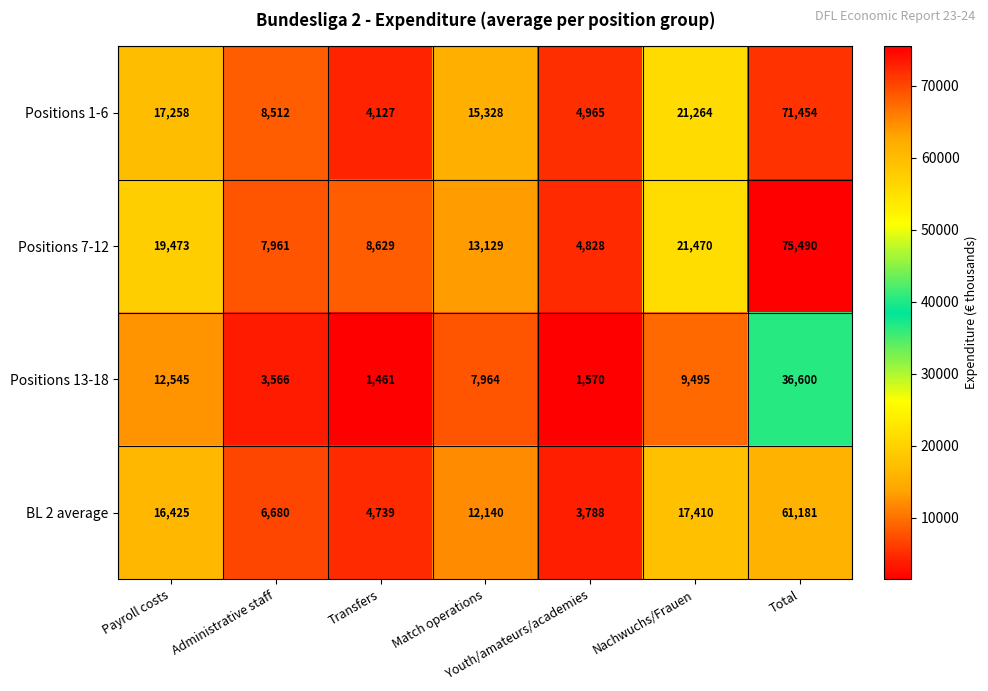

What is the spread (max minus min) of values at Match operations?

7364